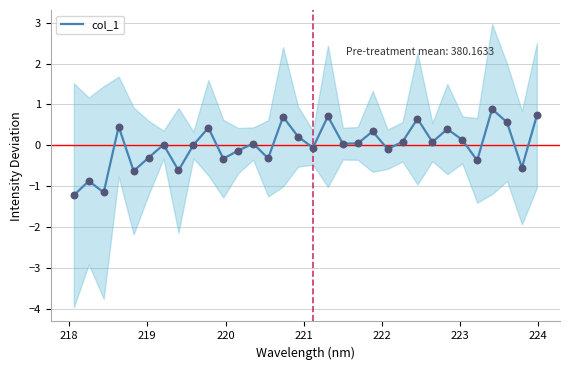

What is the minimum value for col_1?

-1.2